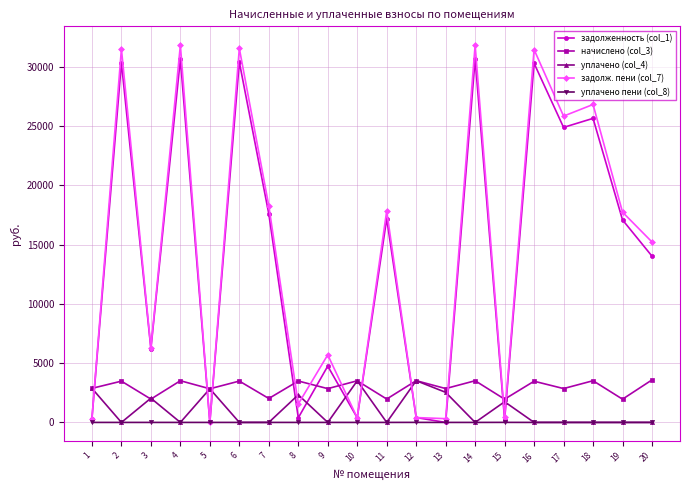

Count the number of data series in this chart.

5